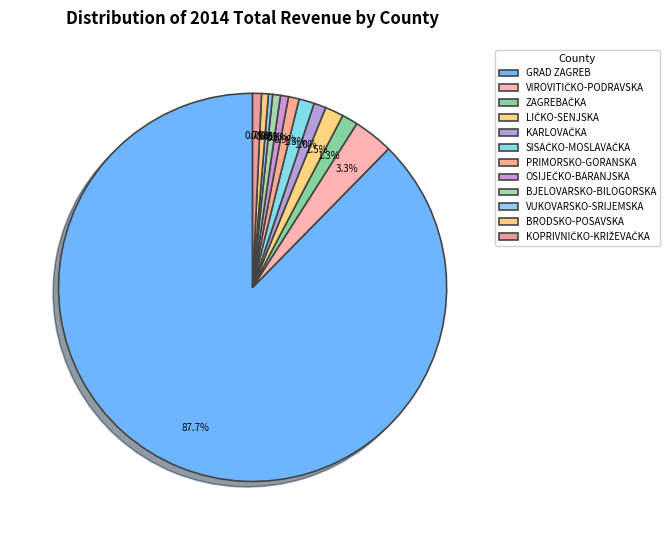

Is GRAD ZAGREB the majority of the pie?

Yes